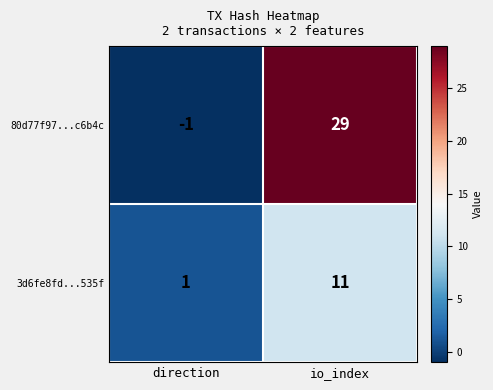

Reading right to left, what are all the values shown in this chart?

80d77f97...c6b4c: io_index=29	direction=-1
3d6fe8fd...535f: io_index=11	direction=1